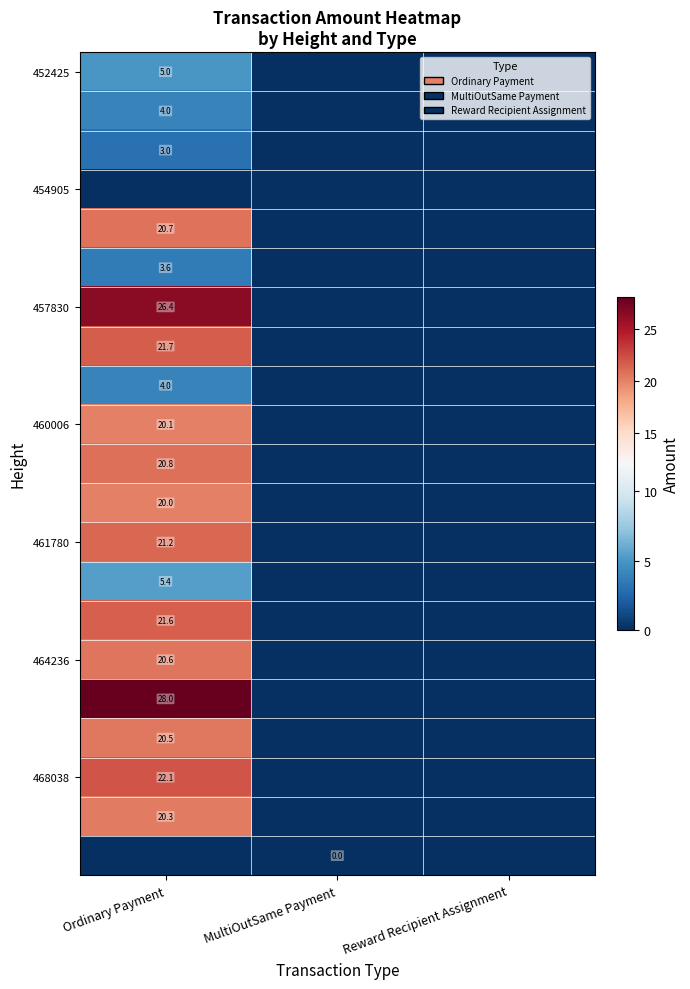

True or false: 452425 has a value of 1.5 at MultiOutSame Payment.

False